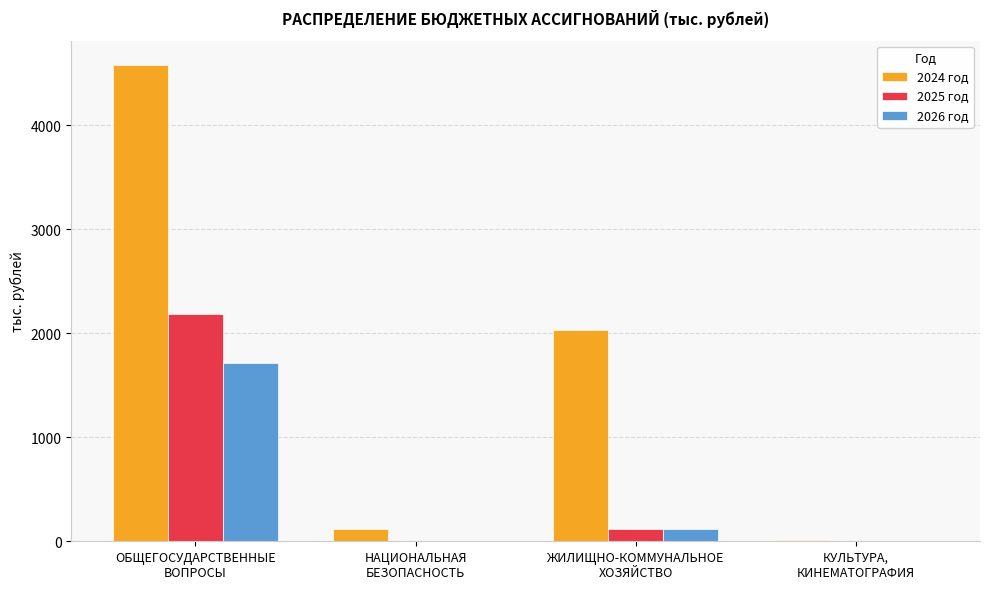

At which category is the sum across all series the highest?

ОБЩЕГОСУДАРСТВЕННЫЕ
ВОПРОСЫ